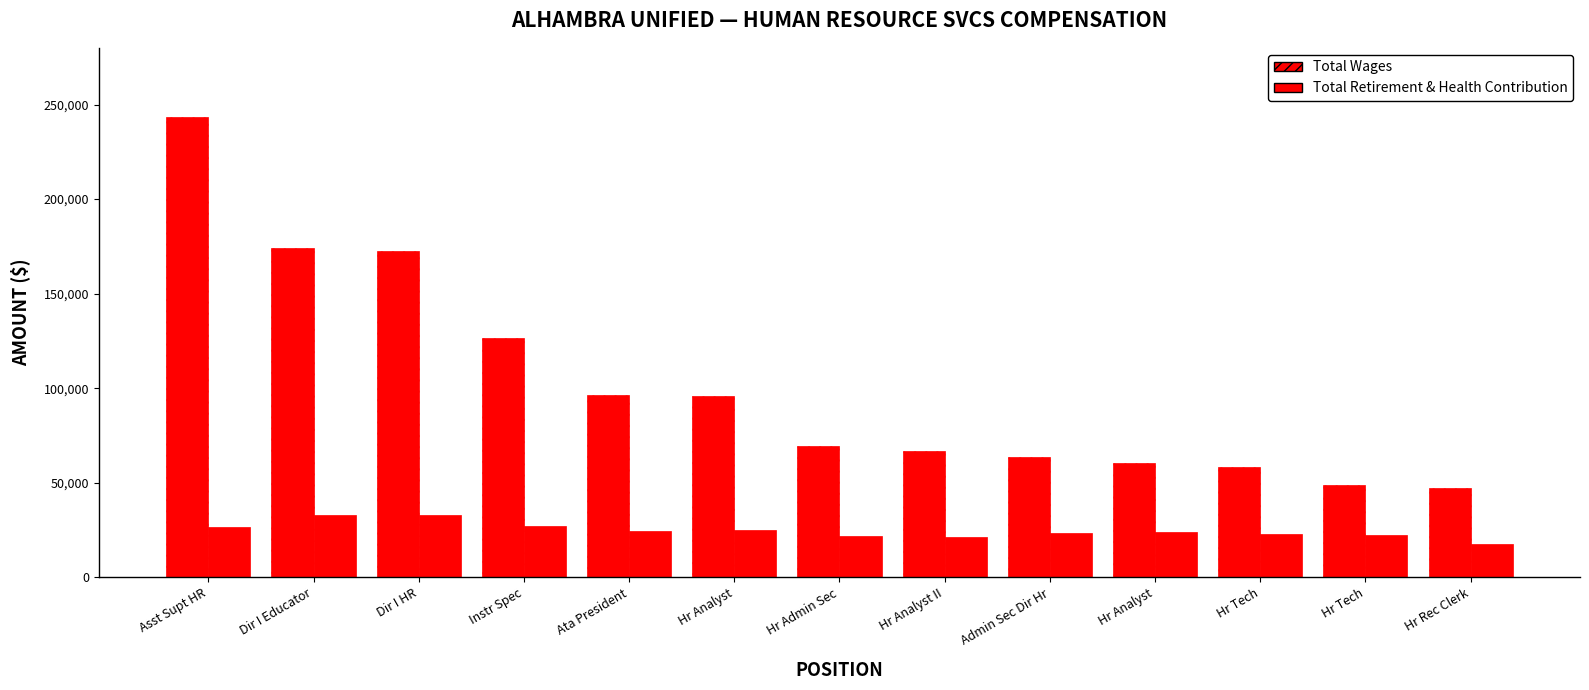

How many bars are there in total?

26